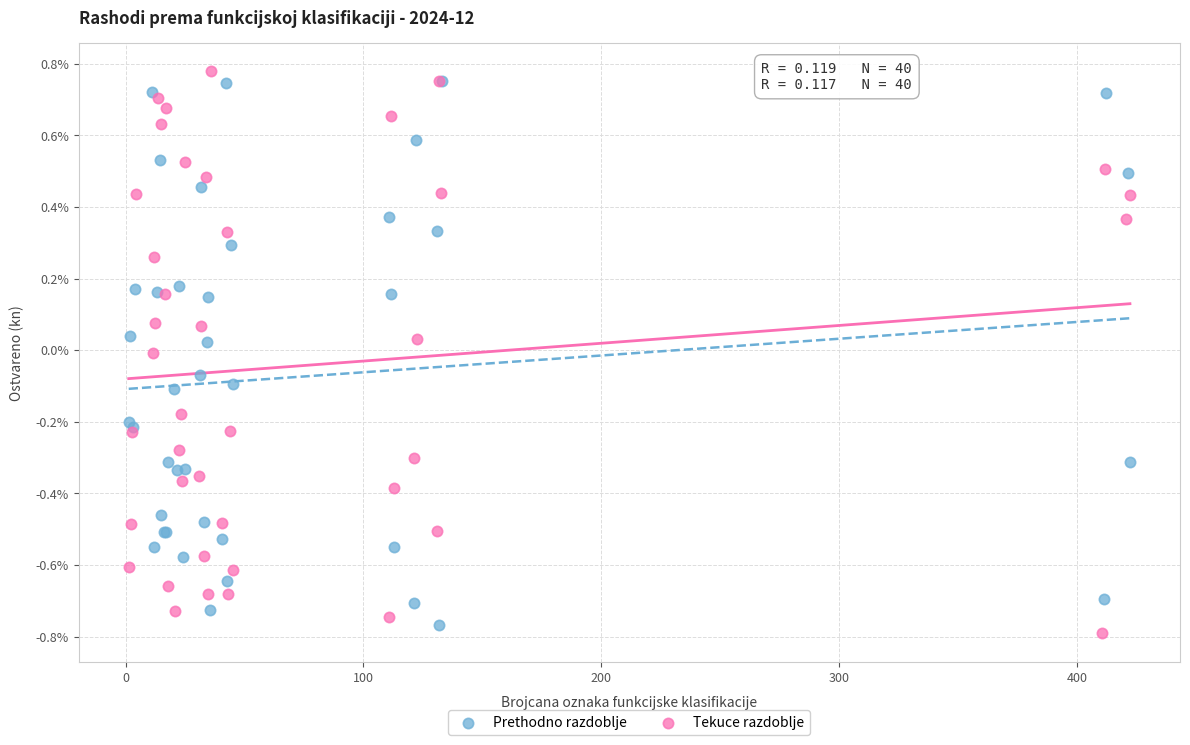

Which series contains the lowest Y value?

Tekuce razdoblje